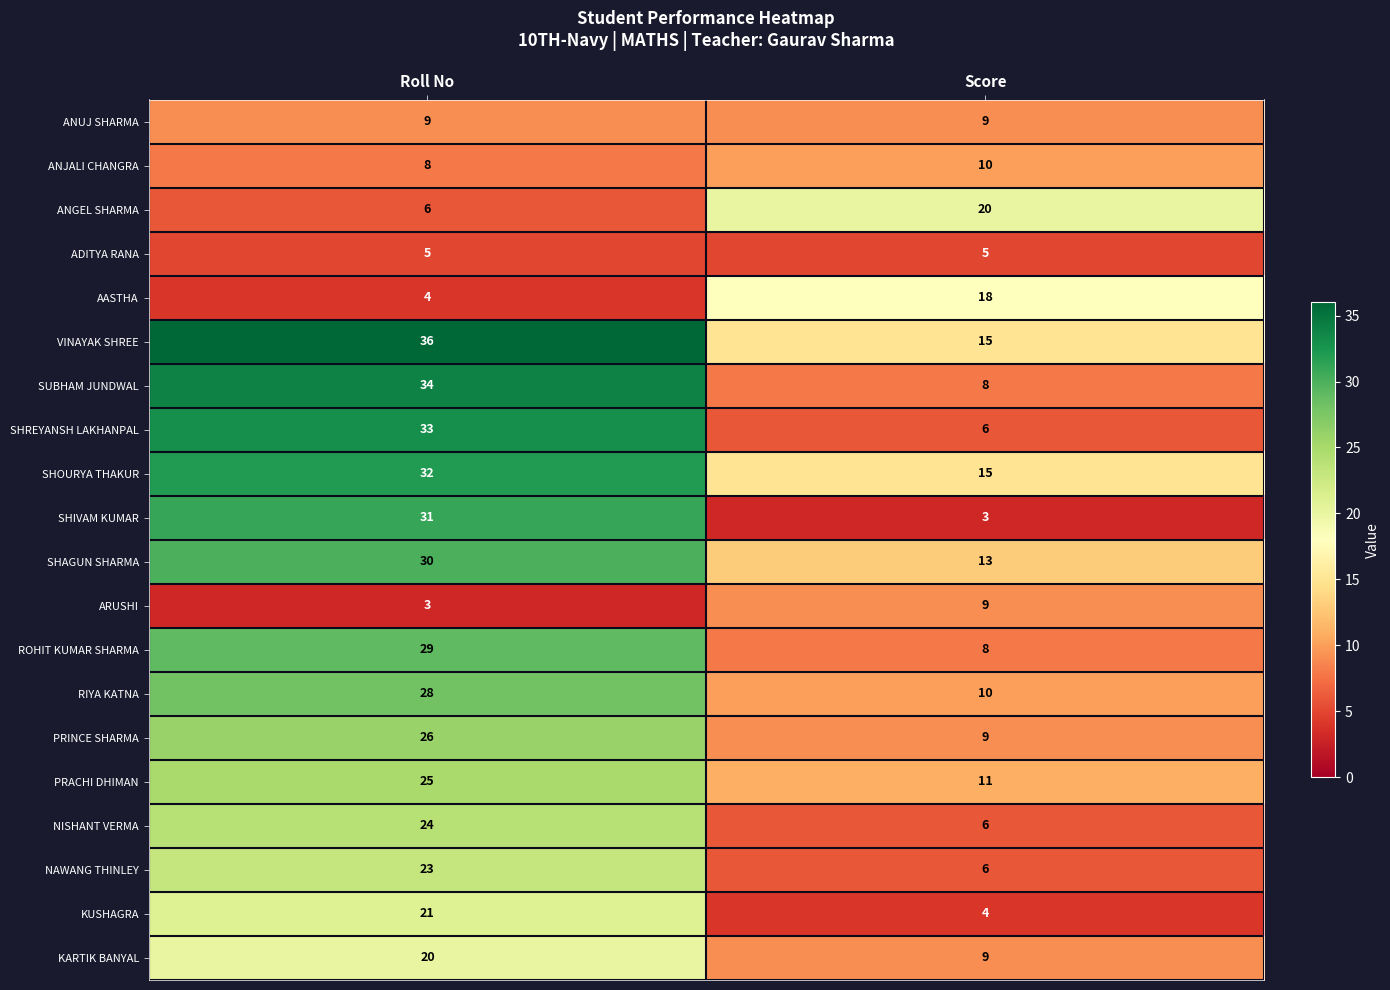

At Roll No, list the series in order from smallest to largest.

ARUSHI, AASTHA, ADITYA RANA, ANGEL SHARMA, ANJALI CHANGRA, ANUJ SHARMA, KARTIK BANYAL, KUSHAGRA, NAWANG THINLEY, NISHANT VERMA, PRACHI DHIMAN, PRINCE SHARMA, RIYA KATNA, ROHIT KUMAR SHARMA, SHAGUN SHARMA, SHIVAM KUMAR, SHOURYA THAKUR, SHREYANSH LAKHANPAL, SUBHAM JUNDWAL, VINAYAK SHREE